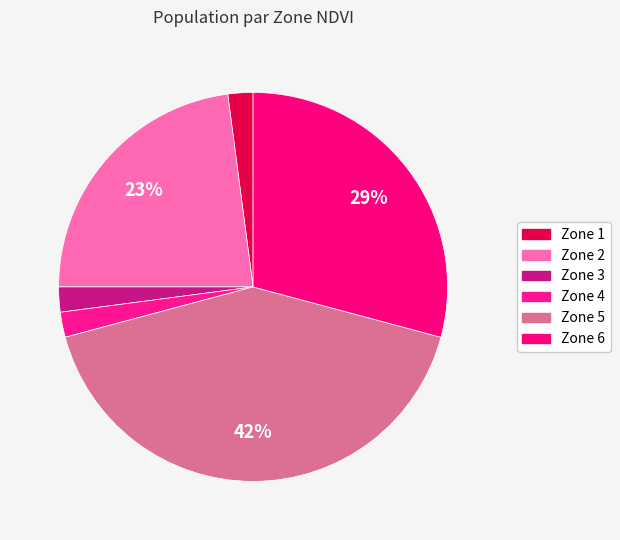

How many segments does this pie chart have?

6